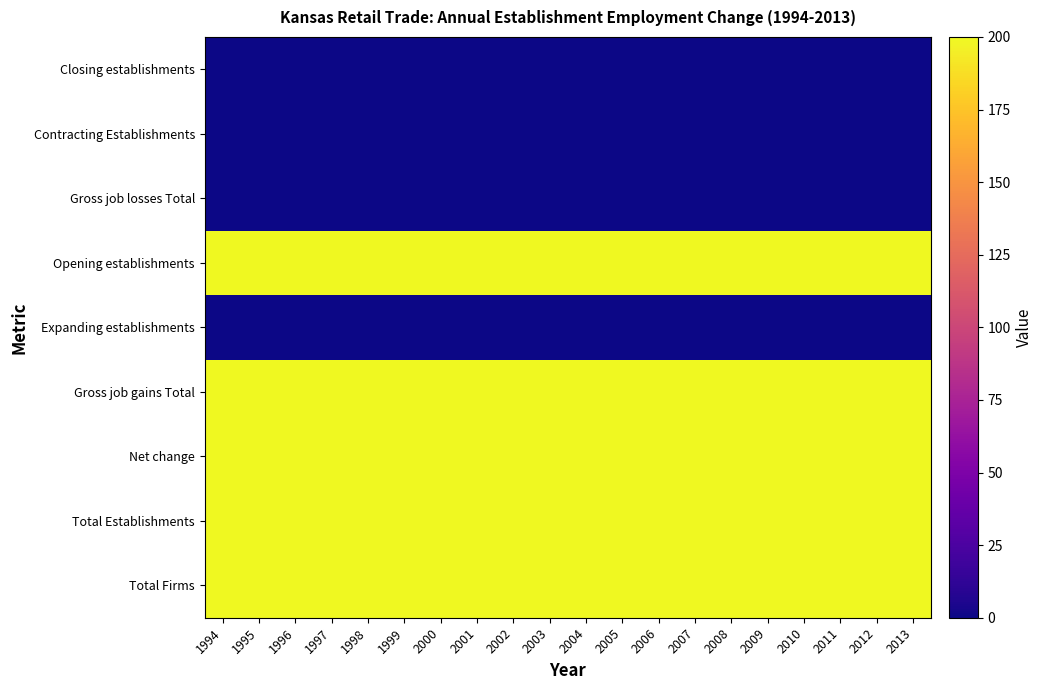

Between 2003 and 1995, which is larger?

2003